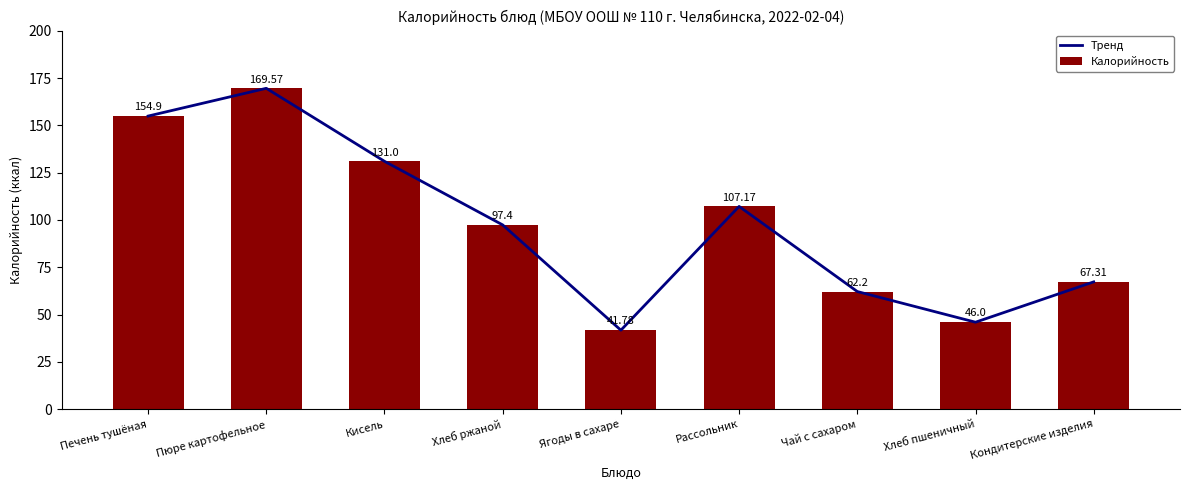

What is the label of the 8th bar from the left?

Хлеб пшеничный